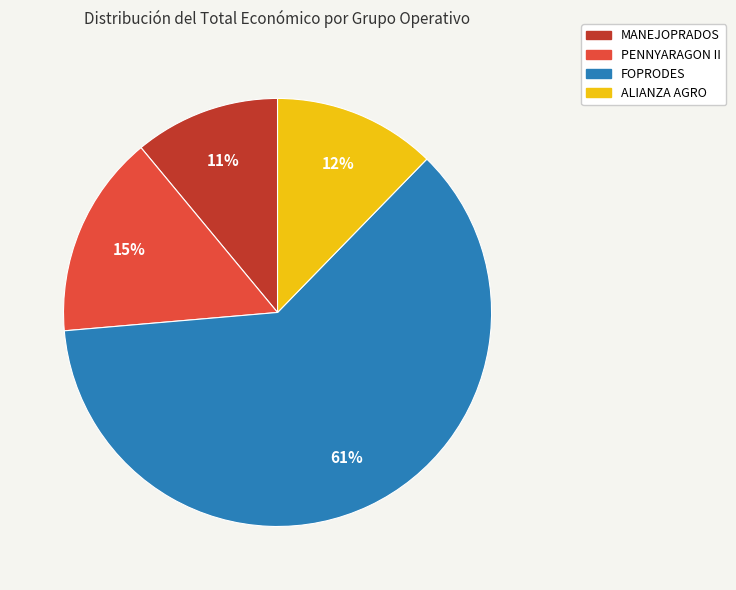

To the nearest percent, what is the average slice percentage?

25%